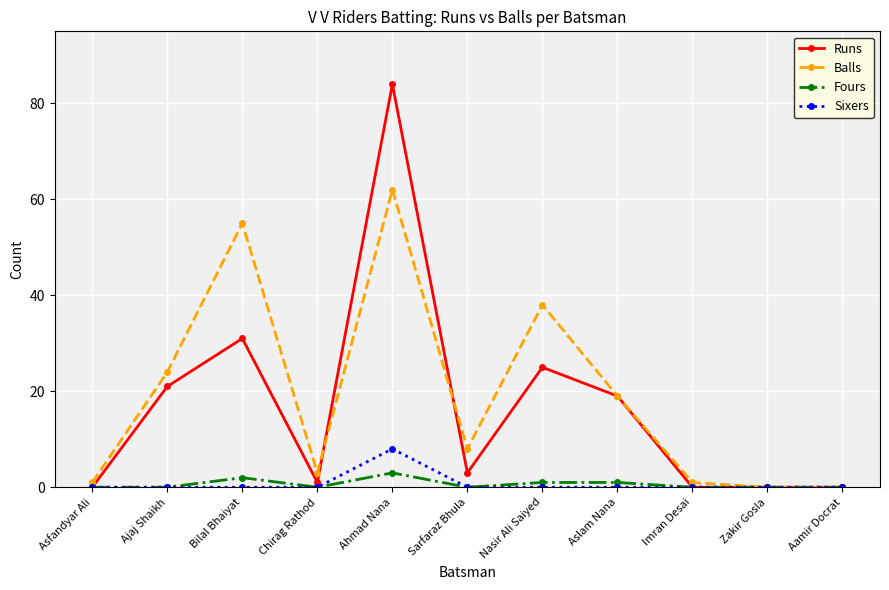

The value of Fours at Chirag Rathod is 0. True or false?

True